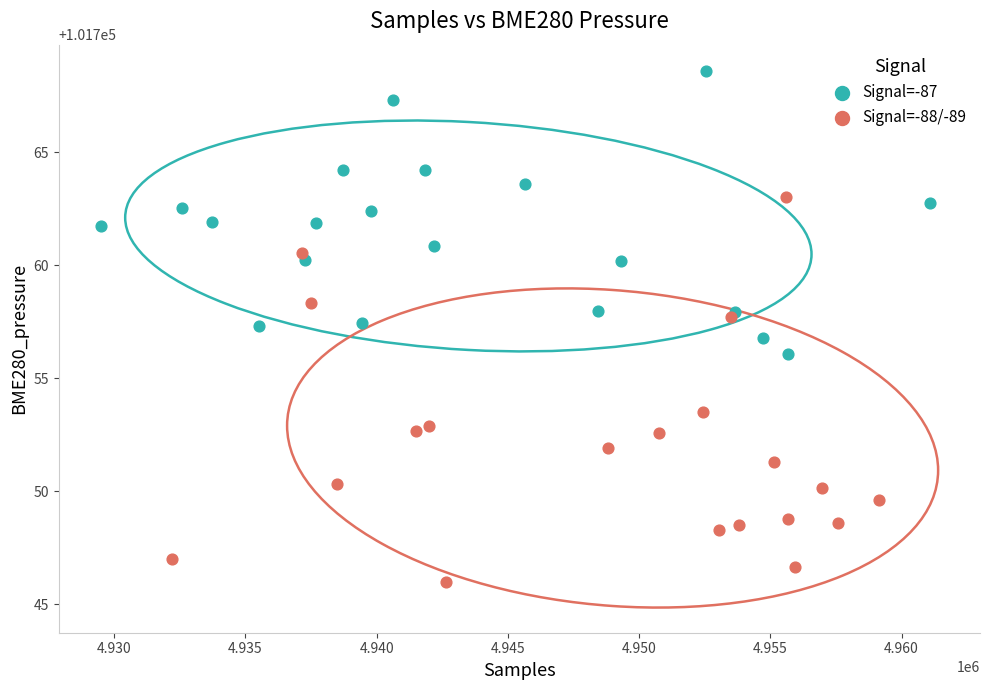

Which series contains the lowest Y value?

Signal=-88/-89